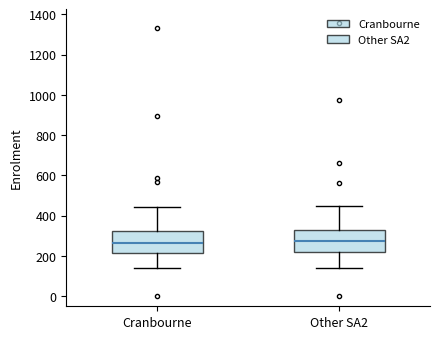

Reading left to right, read every box against the y-axis: the position of its median line, the range the box covers, and the ends of its whiskers. The values are not printed on the chart, so give them approximately, as read against the axis.

Cranbourne: median 260, box 220 to 320, whiskers 140 to 440
Other SA2: median 280, box 220 to 340, whiskers 140 to 460